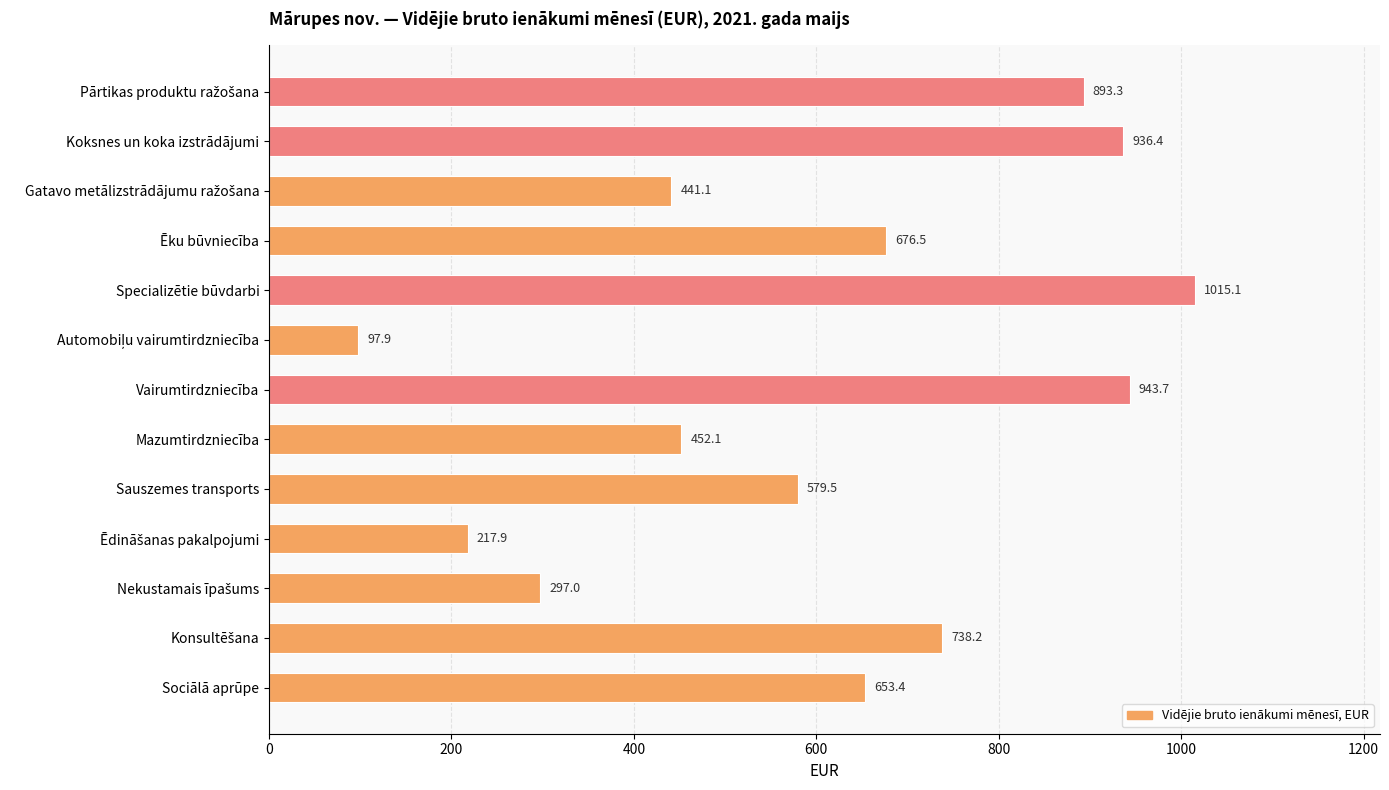

Where is the data nearest to the value 556?

Sauszemes transports